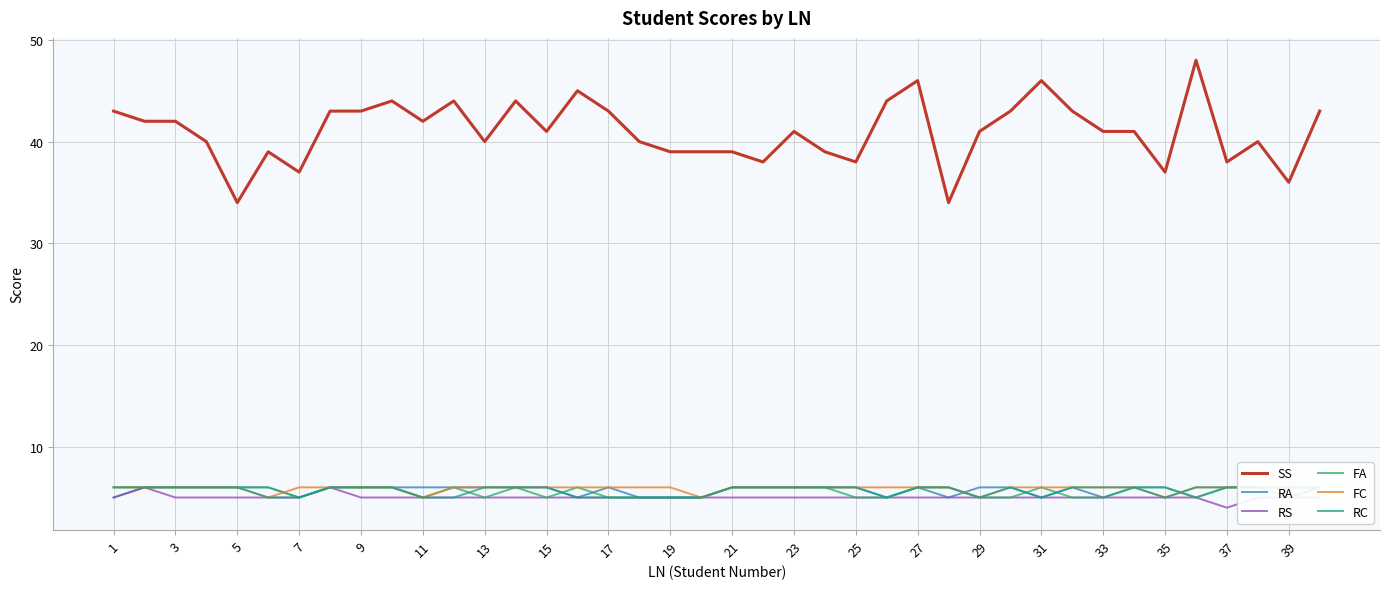

What is the value of the RS point at the 27th from the left?

5